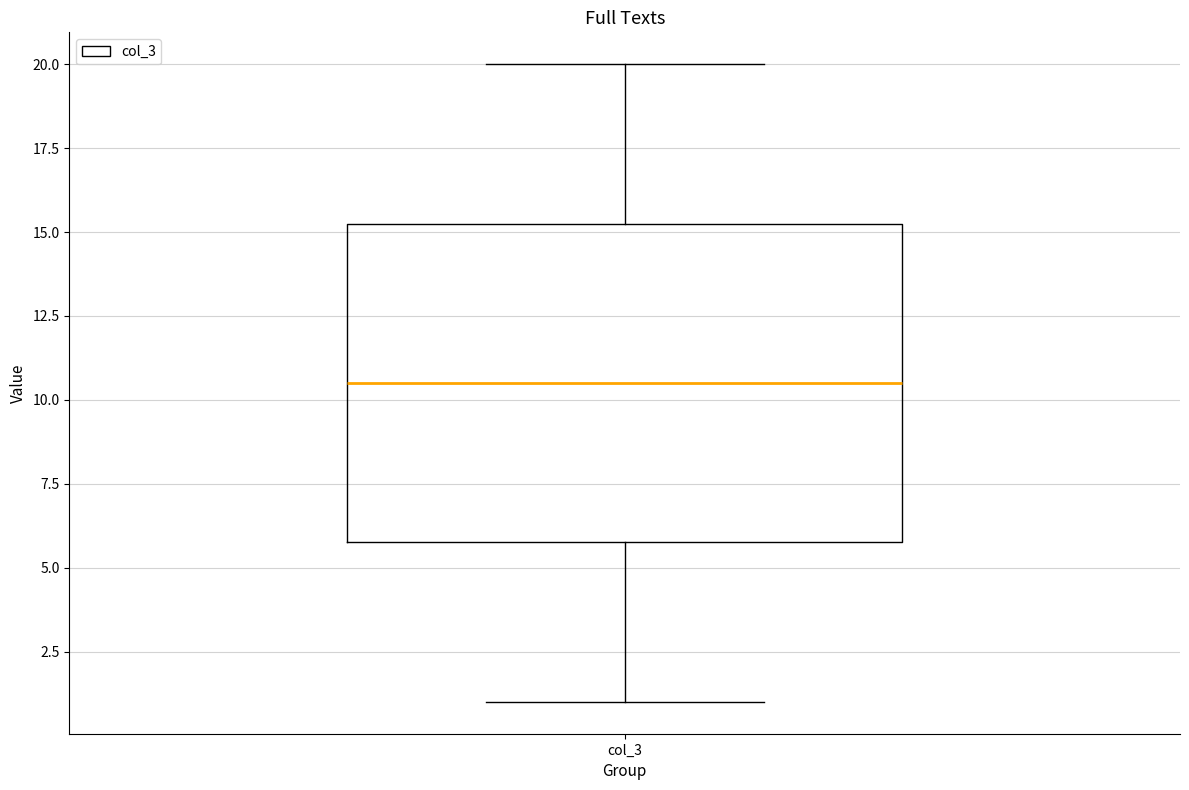

Read this box plot against the y-axis: the position of the median line, the range covered by the box, and the ends of both whiskers. The values are not printed on the chart, so give them approximately, as read against the axis.

median 10.5, box 6.0 to 15.5, whiskers 1.0 to 20.0